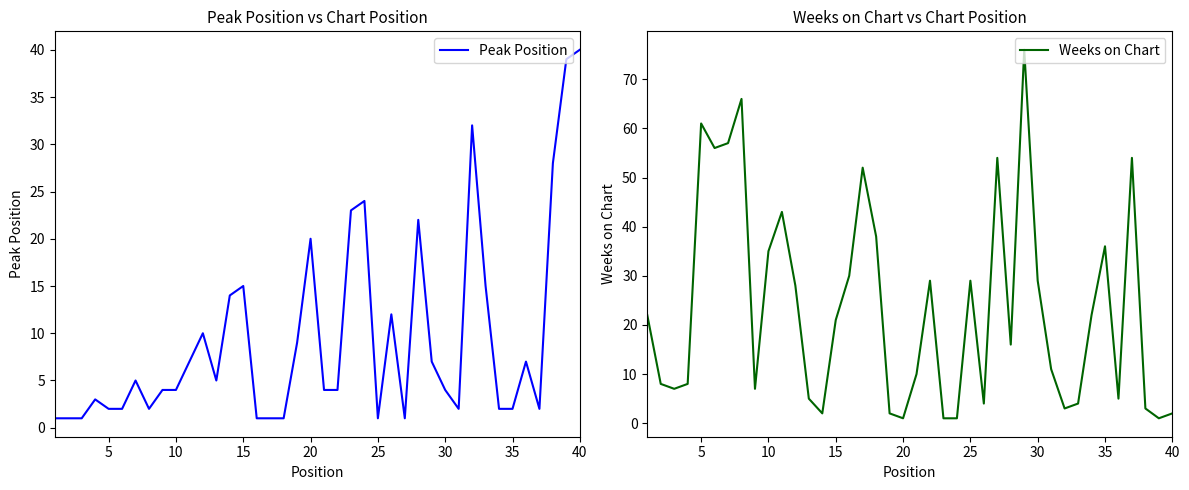

Reading left to right, extract all data points from this chart.

Peak Position: 1	1	1	3	2	2	5	2	4	4	7	10	5	14	15	1	1	1	9	20	4	4	23	24	1	12	1	22	7	4	2	32	15	2	2	7	2	28	39	40
Weeks on Chart: 22	8	7	8	61	56	57	66	7	35	43	28	5	2	21	30	52	38	2	1	10	29	1	1	29	4	54	16	76	29	11	3	4	22	36	5	54	3	1	2